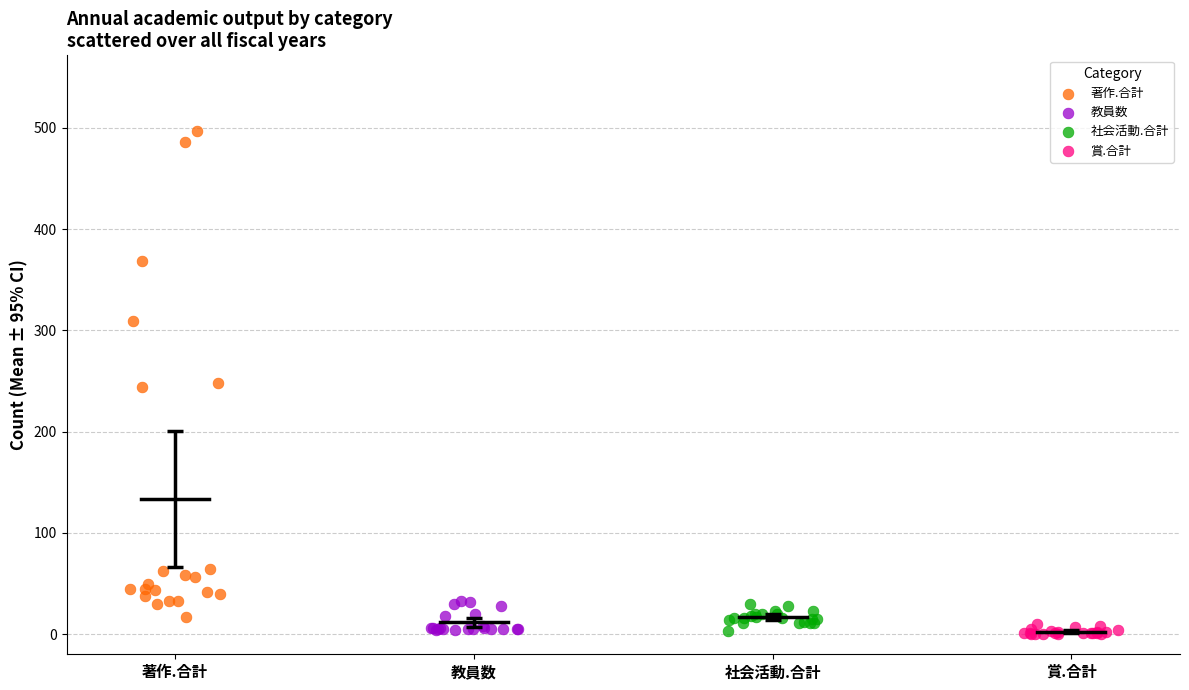

What are all the series names shown in the legend?

著作.合計, 教員数, 社会活動.合計, 賞.合計